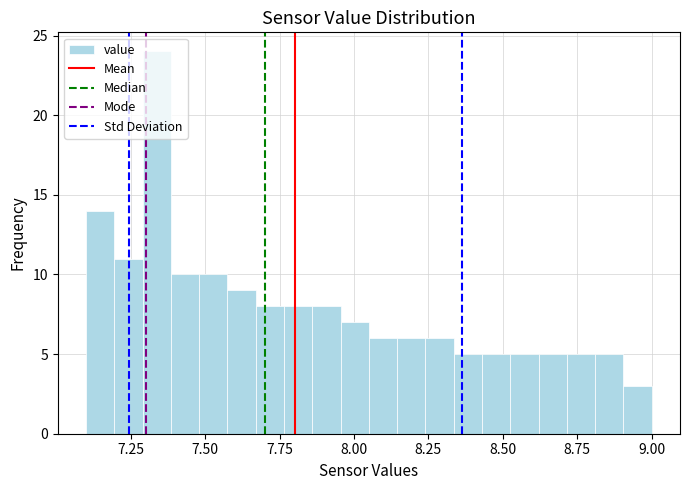

Read against the x-axis, roughly where is the centre of the tallest bar?

7.35